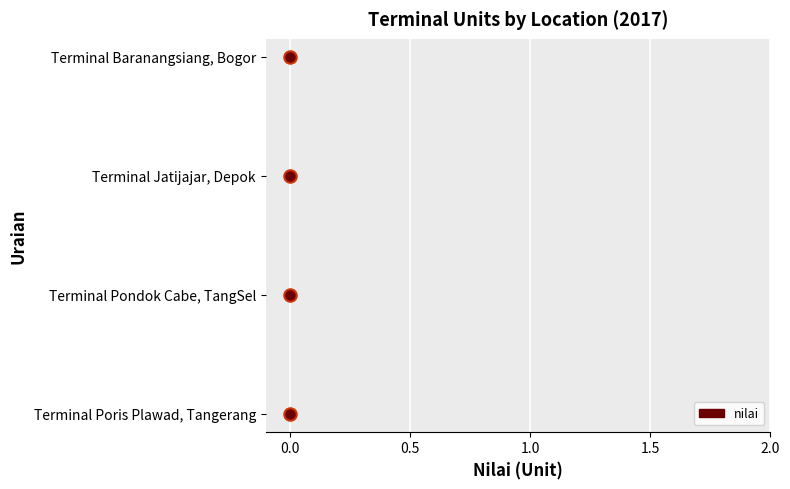

Between 0.0 and 1.5, which is larger?

1.5